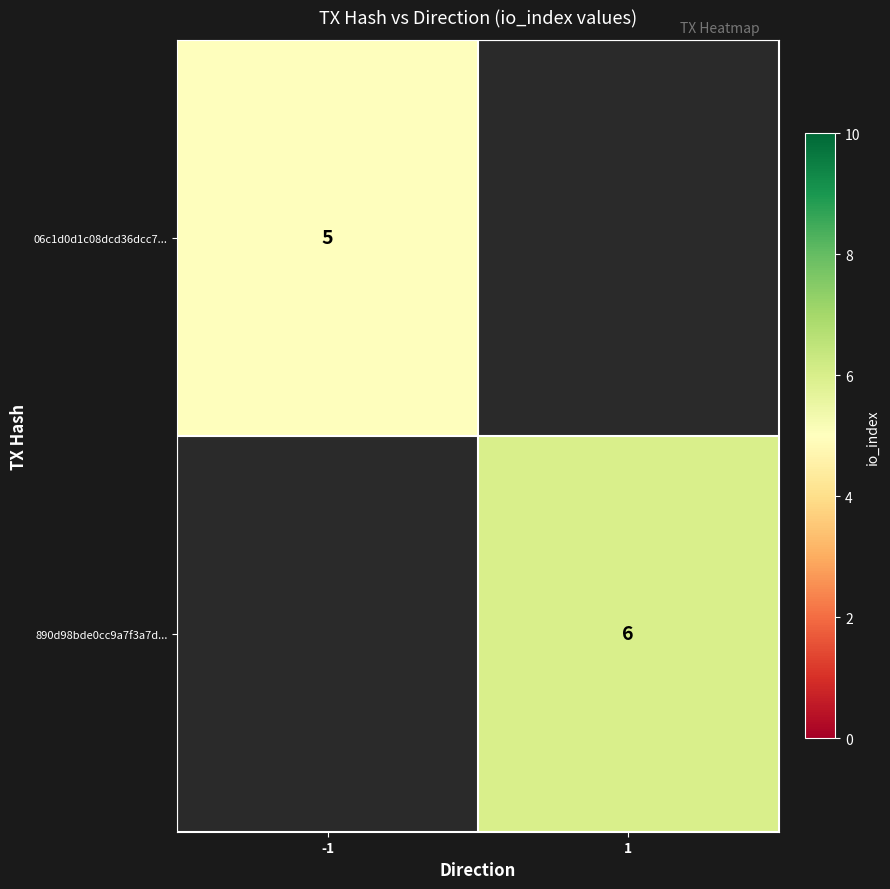

Is it true that 890d98bde0cc9a7f3a7d... equals 3 at 1?

False